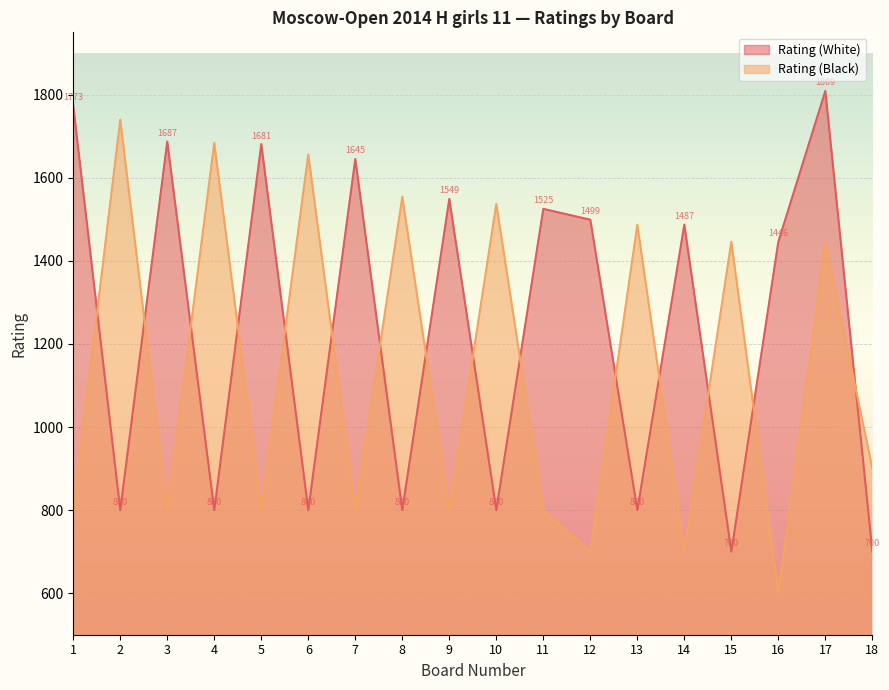

True or false: Rating (White) has more than 1 points higher than both neighbors.

True